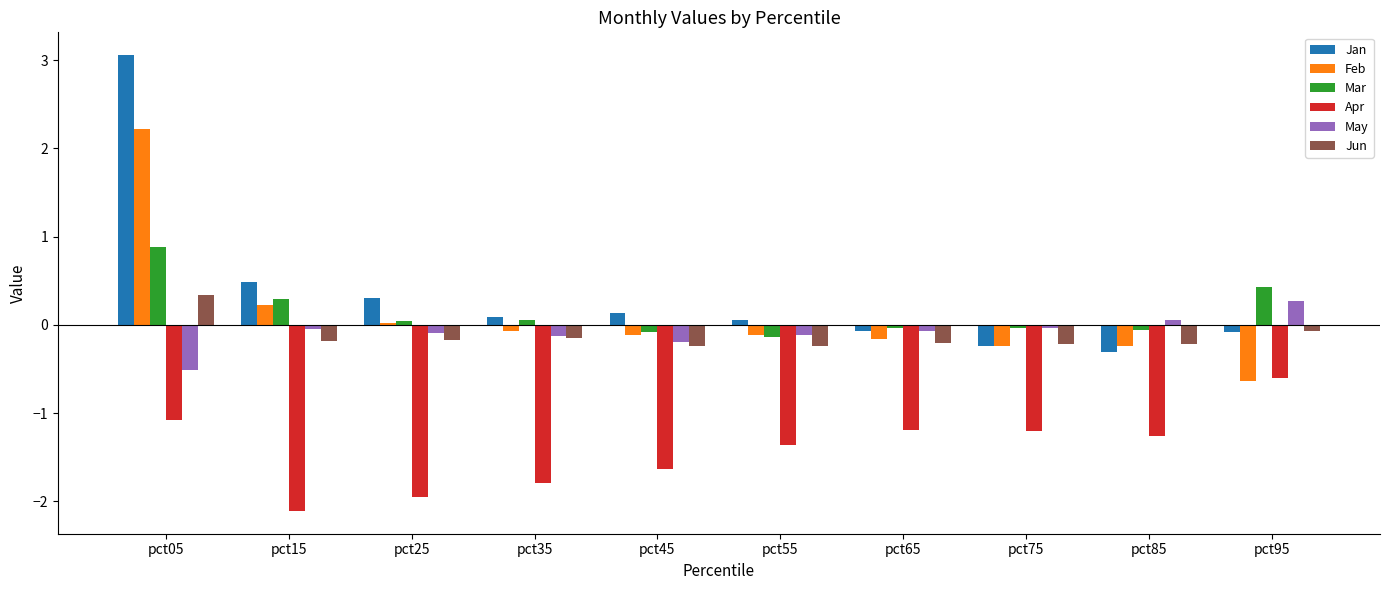

What is the maximum value for May?

0.3